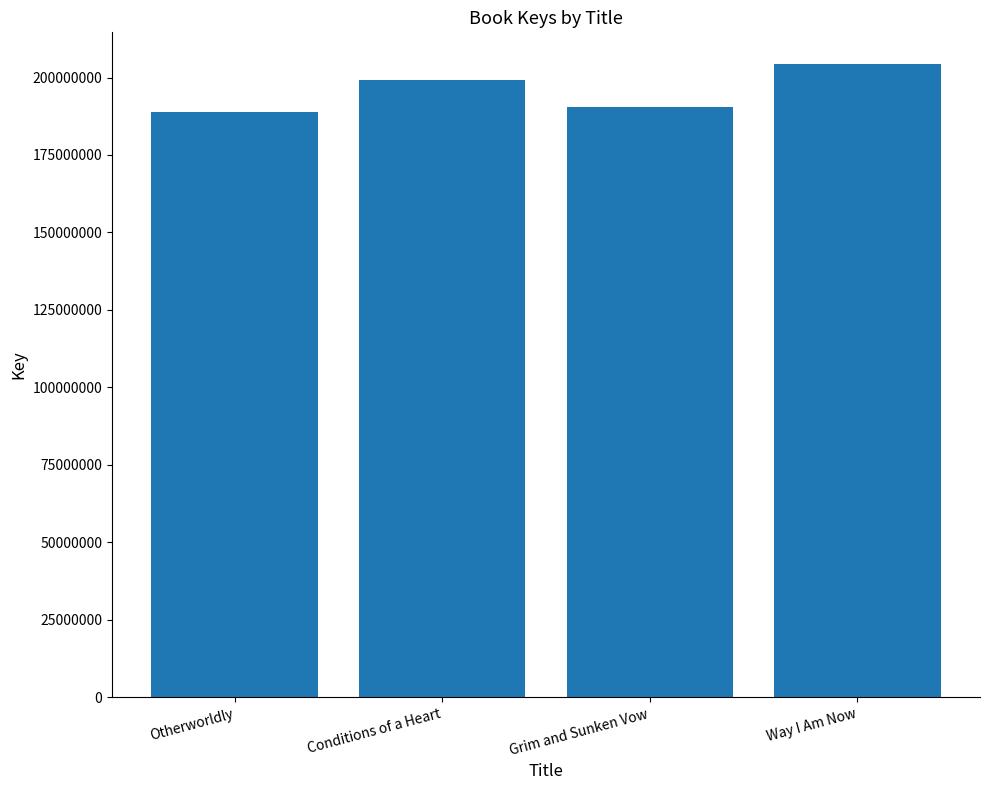

What position from the right is Otherworldly?

4